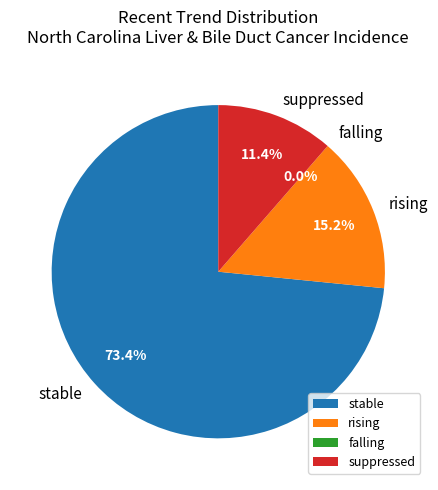

Between falling and suppressed, which is larger?

suppressed